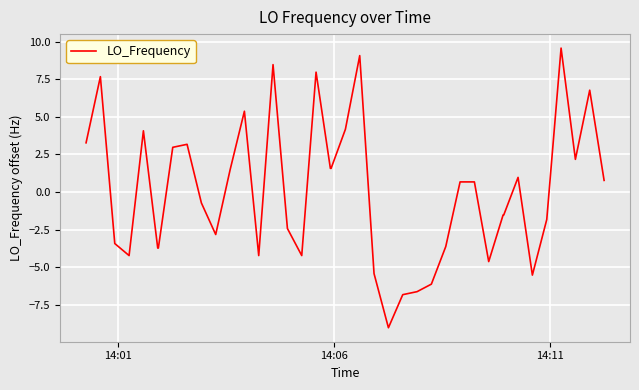

What is the smallest value displayed?

-9.0